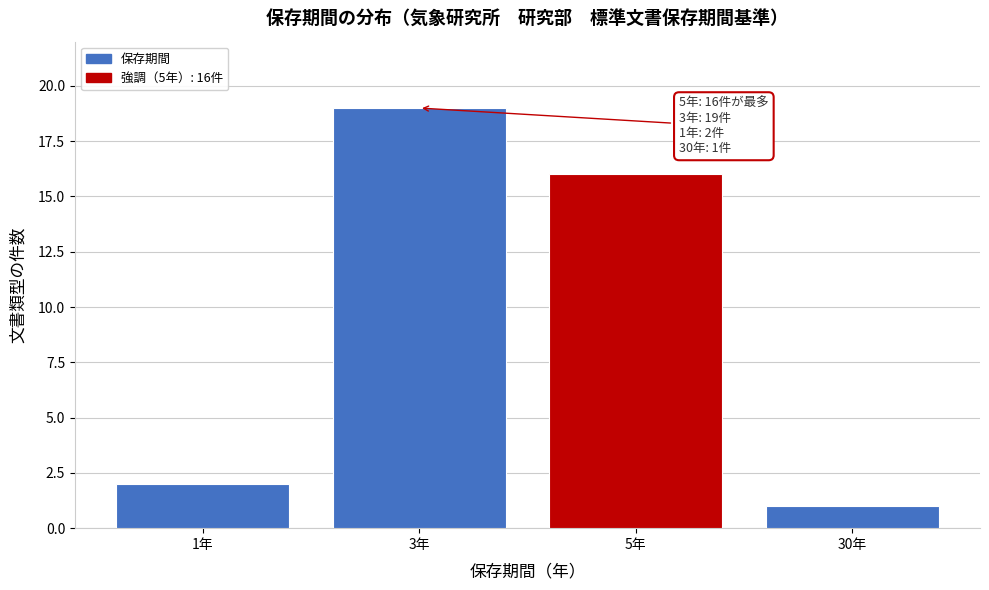

Reading left to right, transcribe all the data shown in this chart.

1年=2	3年=19	5年=16	30年=1